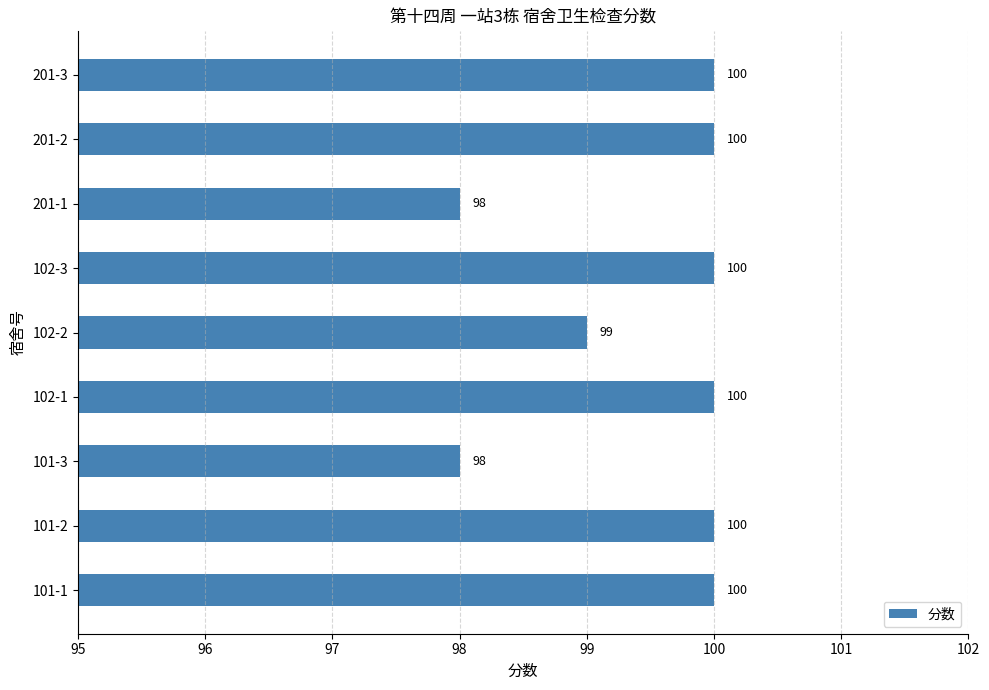

What is the average value?

99